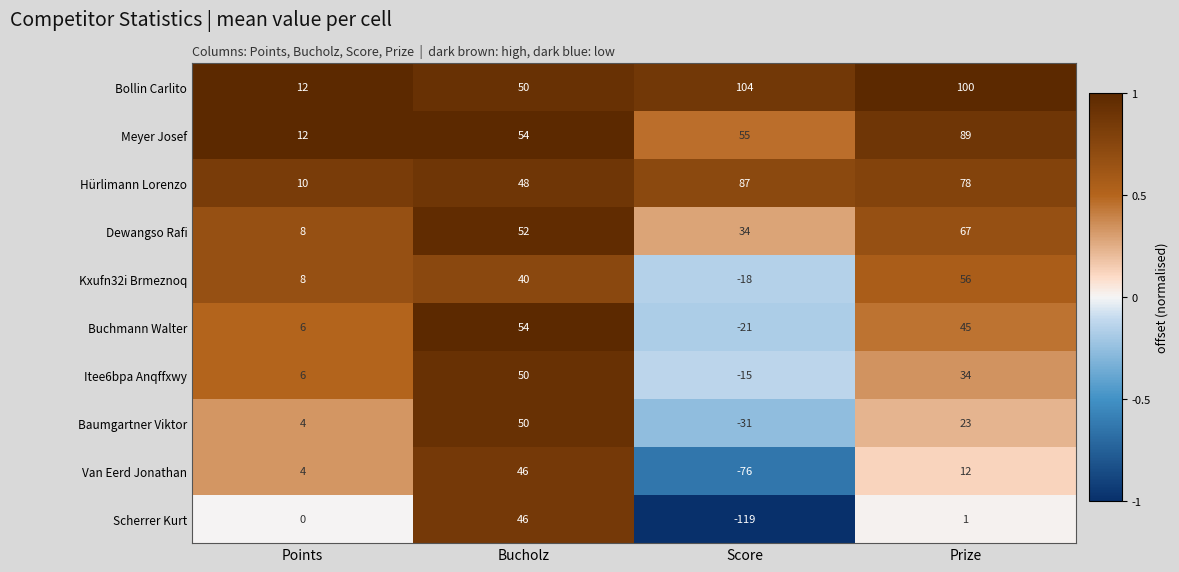

The Kxufn32i Brmeznoq series shows 40 at Bucholz. True or false?

True